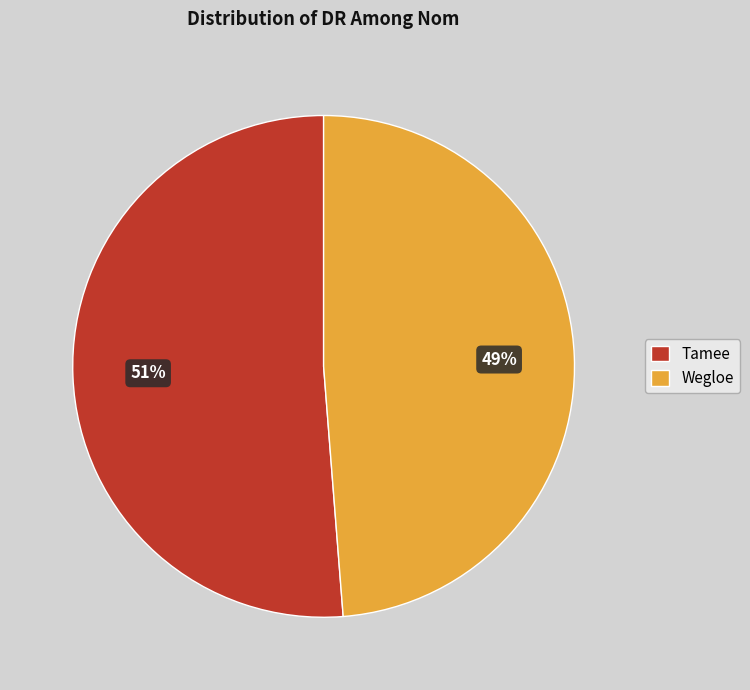

What is the largest slice in the pie chart?

Tamee